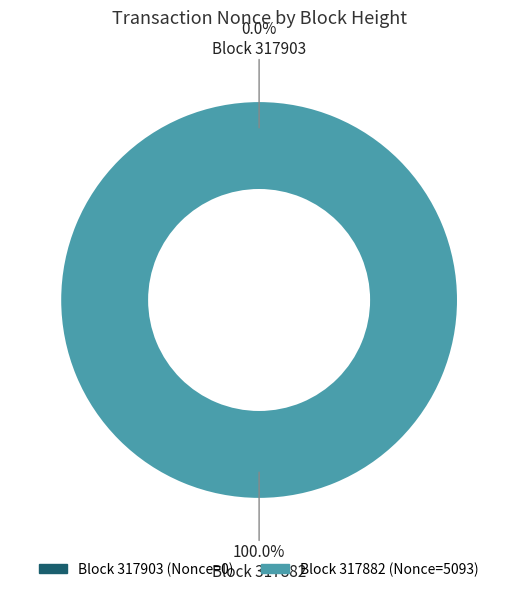

Rank the categories by value from highest to lowest.

317882, 317903